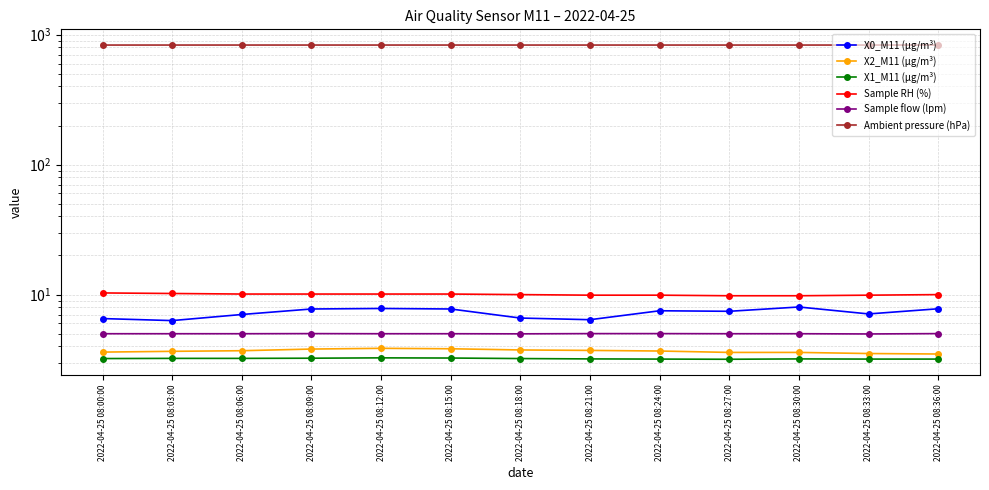

True or false: X1_M11 (μg/m³) has more than 2 points higher than both neighbors.

False